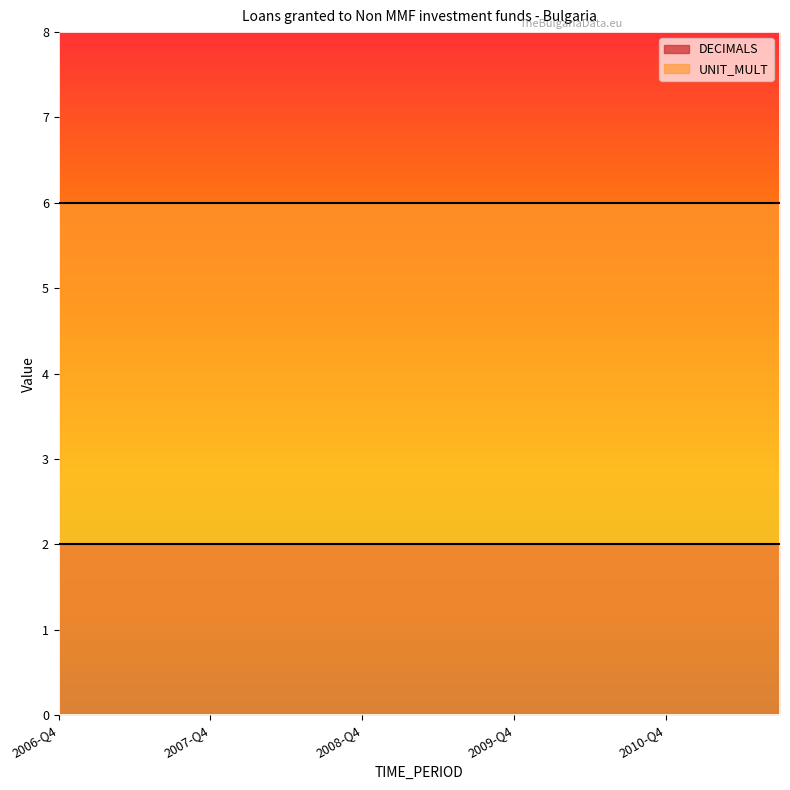

True or false: DECIMALS has more than 2 points higher than both neighbors.

False